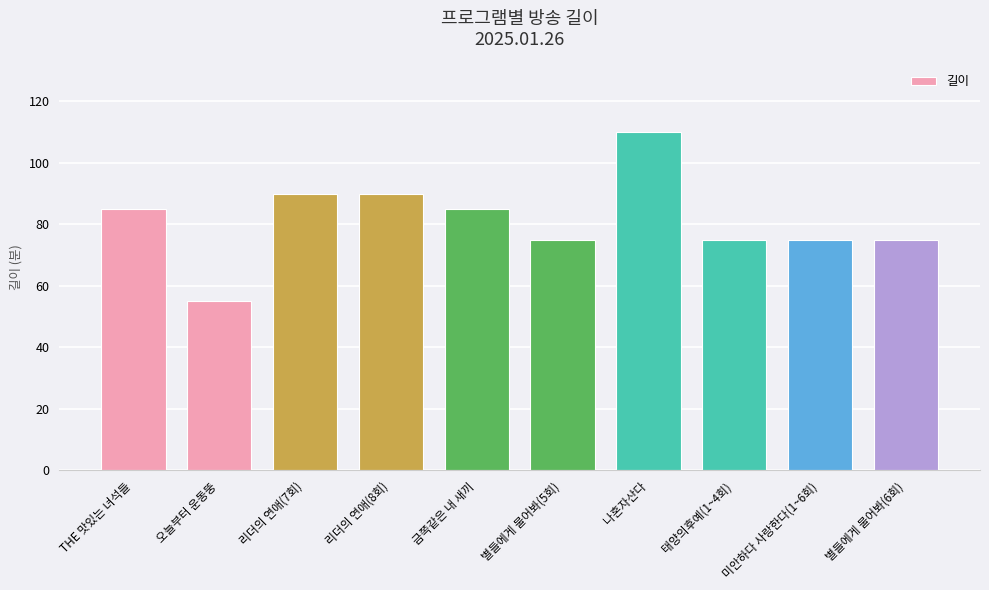

Approximately how many times larger is the value at 금쪽같은 내 새끼 compared to 별들에게 물어봐(5회)?

1.1